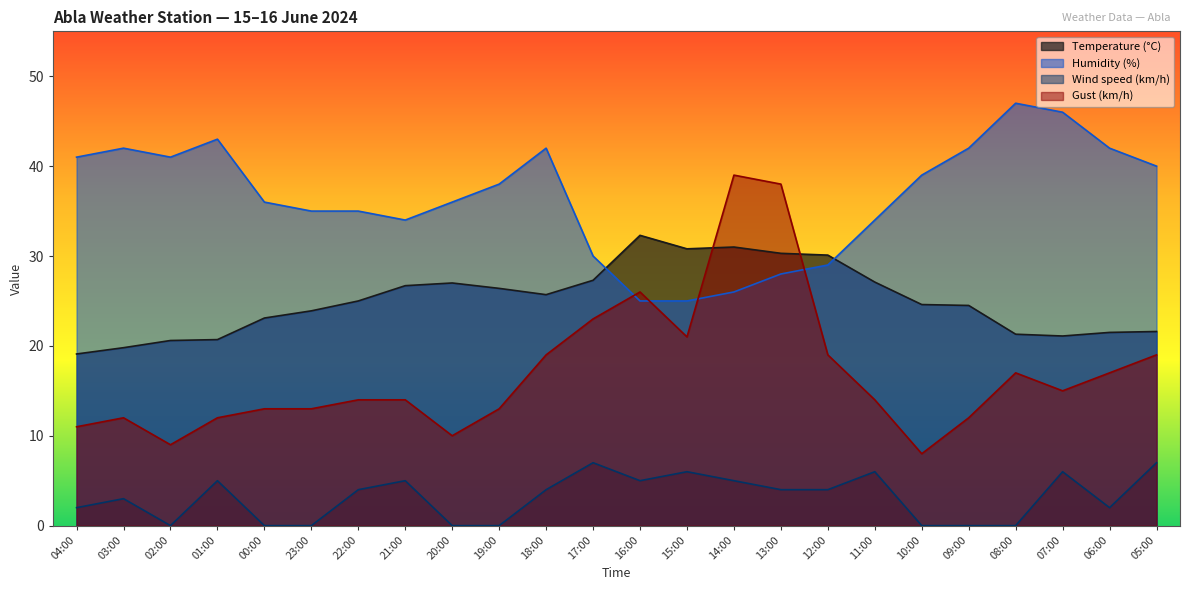

Reading left to right, list all the values displayed in this chart.

Temperature (°C): 04:00=19.1	03:00=19.8	02:00=20.6	01:00=20.7	00:00=23.1	23:00=23.9	22:00=25.0	21:00=26.7	20:00=27.0	19:00=26.4	18:00=25.7	17:00=27.3	16:00=32.3	15:00=30.8	14:00=31.0	13:00=30.3	12:00=30.1	11:00=27.1	10:00=24.6	09:00=24.5	08:00=21.3	07:00=21.1	06:00=21.5	05:00=21.6
Humidity (%): 04:00=41.0	03:00=42.0	02:00=41.0	01:00=43.0	00:00=36.0	23:00=35.0	22:00=35.0	21:00=34.0	20:00=36.0	19:00=38.0	18:00=42.0	17:00=30.0	16:00=25.0	15:00=25.0	14:00=26.0	13:00=28.0	12:00=29.0	11:00=34.0	10:00=39.0	09:00=42.0	08:00=47.0	07:00=46.0	06:00=42.0	05:00=40.0
Wind speed (km/h): 04:00=2.0	03:00=3.0	02:00=0.0	01:00=5.0	00:00=0.0	23:00=0.0	22:00=4.0	21:00=5.0	20:00=0.0	19:00=0.0	18:00=4.0	17:00=7.0	16:00=5.0	15:00=6.0	14:00=5.0	13:00=4.0	12:00=4.0	11:00=6.0	10:00=0.0	09:00=0.0	08:00=0.0	07:00=6.0	06:00=2.0	05:00=7.0
Gust (km/h): 04:00=11.0	03:00=12.0	02:00=9.0	01:00=12.0	00:00=13.0	23:00=13.0	22:00=14.0	21:00=14.0	20:00=10.0	19:00=13.0	18:00=19.0	17:00=23.0	16:00=26.0	15:00=21.0	14:00=39.0	13:00=38.0	12:00=19.0	11:00=14.0	10:00=8.0	09:00=12.0	08:00=17.0	07:00=15.0	06:00=17.0	05:00=19.0